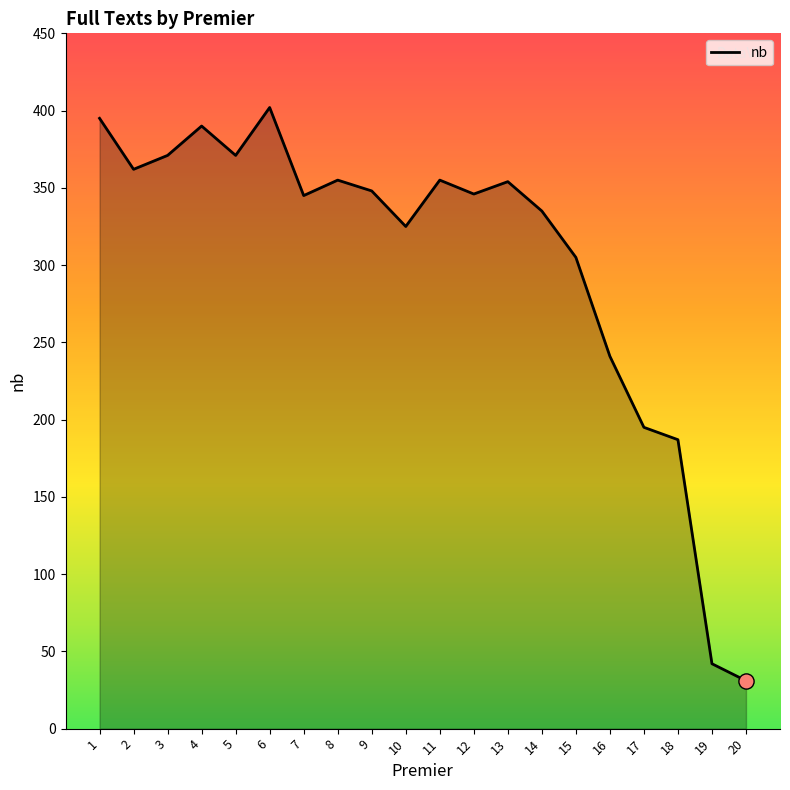

Approximately how many times larger is the value at 11 compared to 16?

1.5